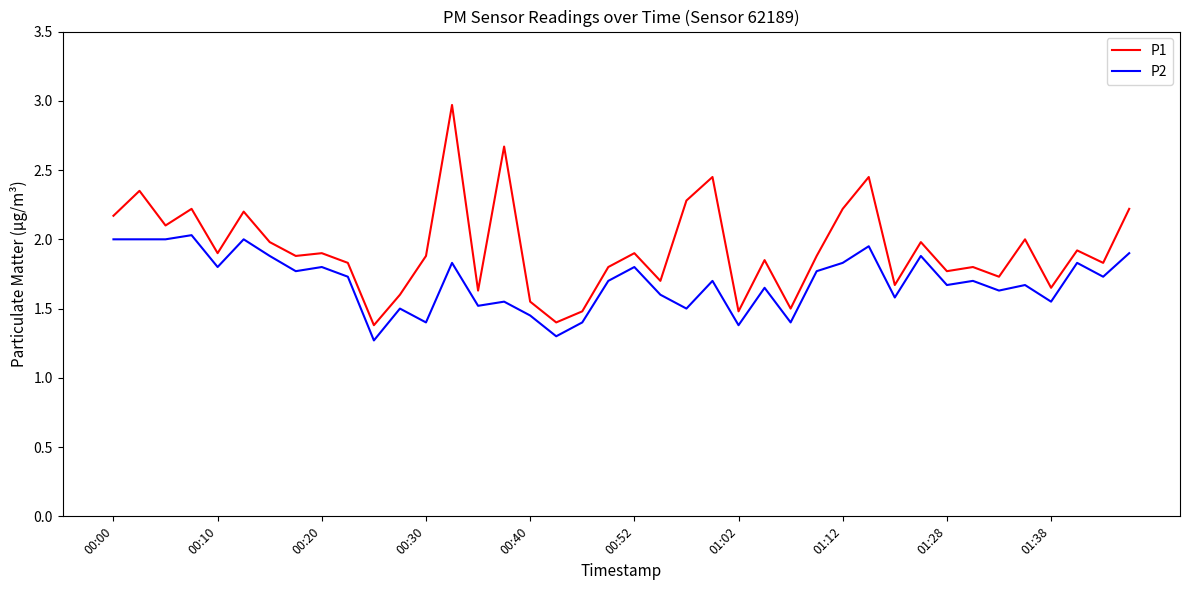

What is the difference between the maximum and minimum values in the P2 series?

0.8